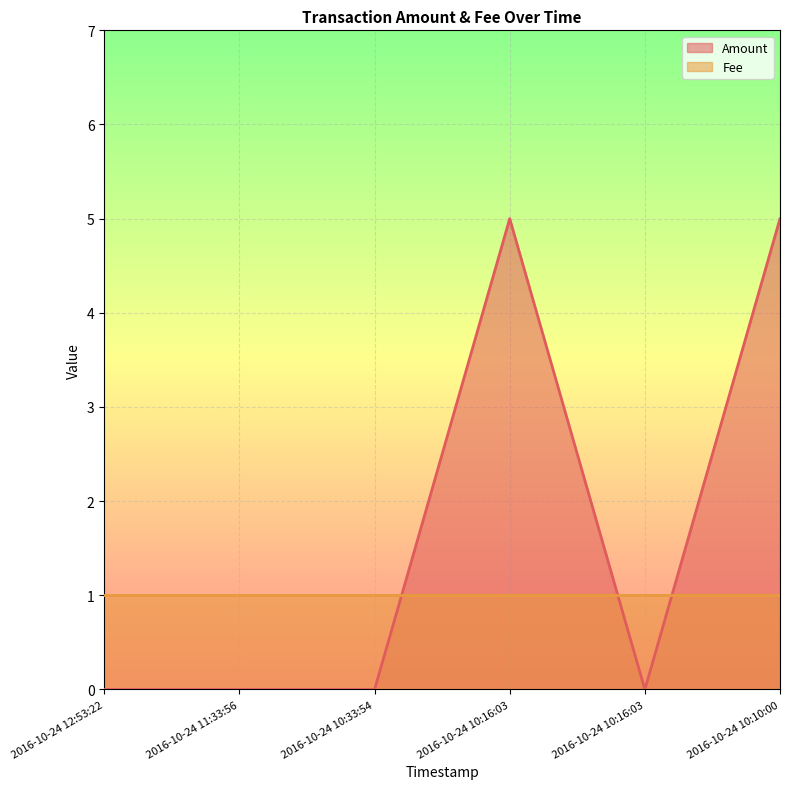

What is the difference between the maximum and minimum values?

5